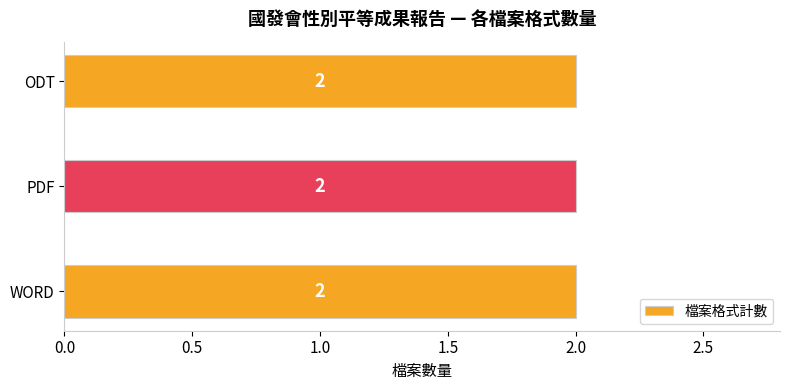

The value of ODT at WORD is 43. True or false?

False